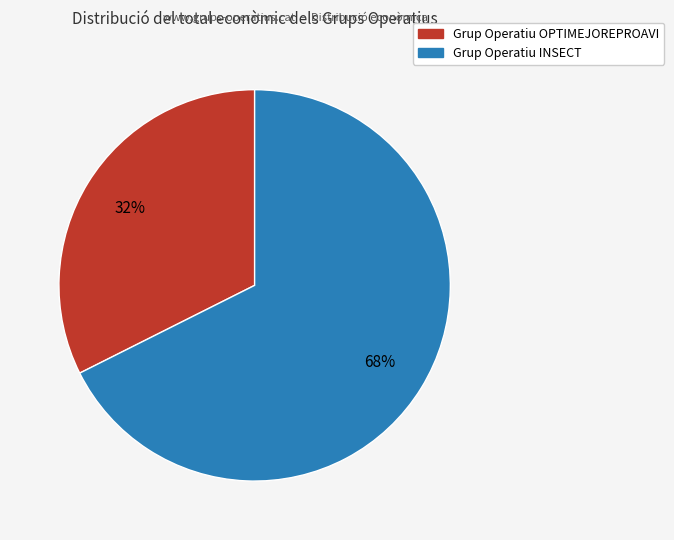

Do Grup Operatiu OPTIMEJOREPROAVI and Grup Operatiu INSECT together represent more than half of the pie?

Yes